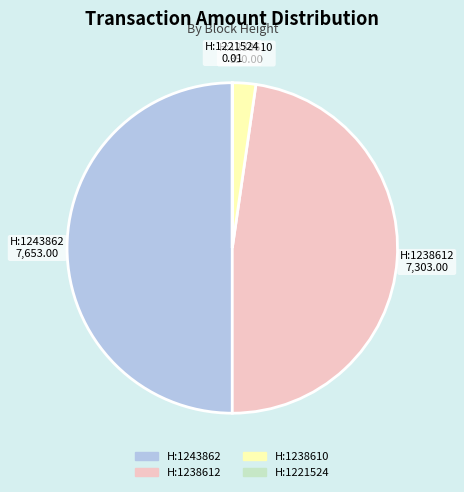

How many slices are in this pie chart?

4